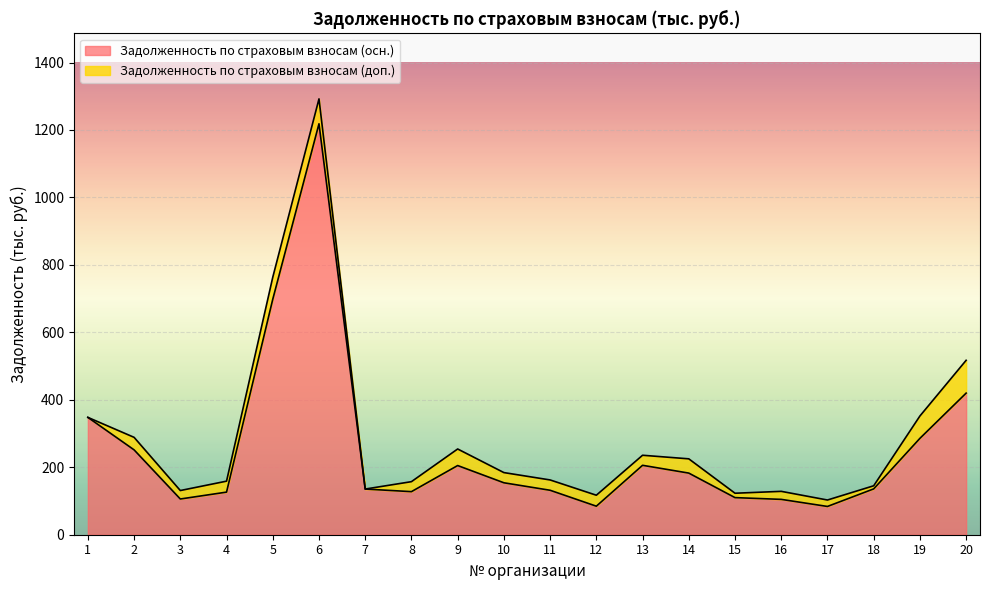

Where is the first local maximum?

6